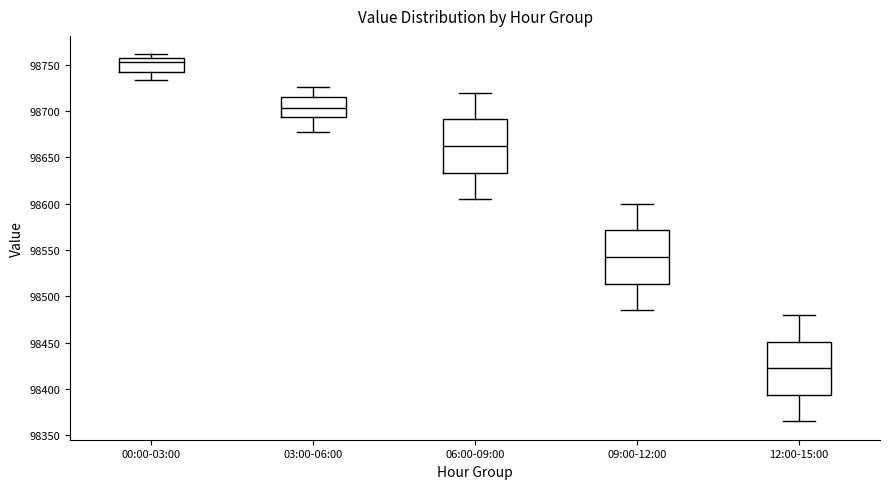

Which box's median line is the lowest?

12:00-15:00